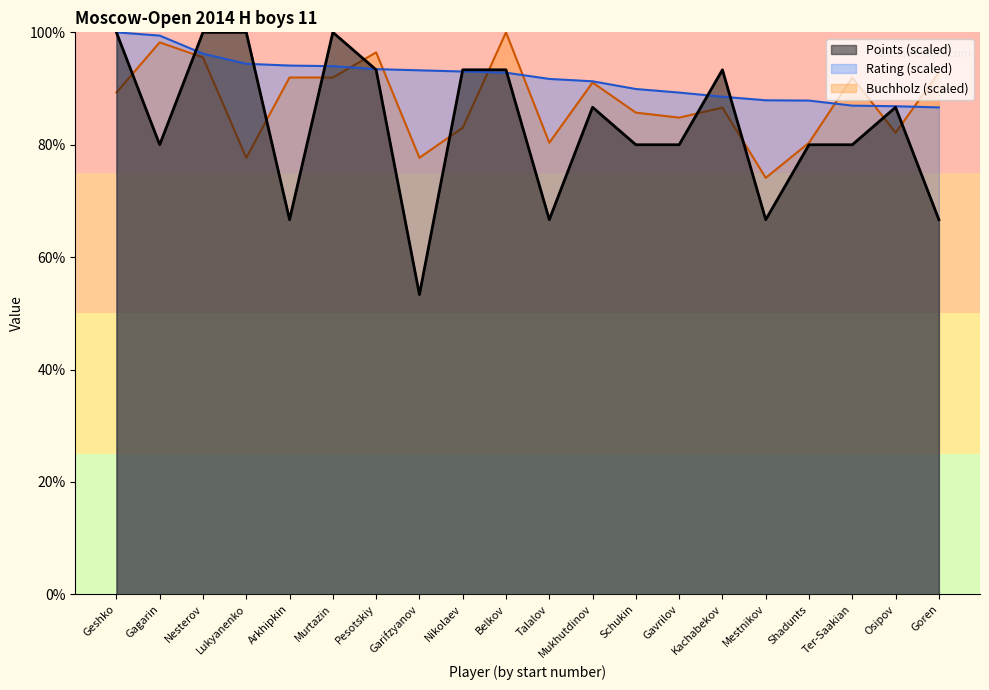

True or false: Rating has more than 2 interior local peaks.

False